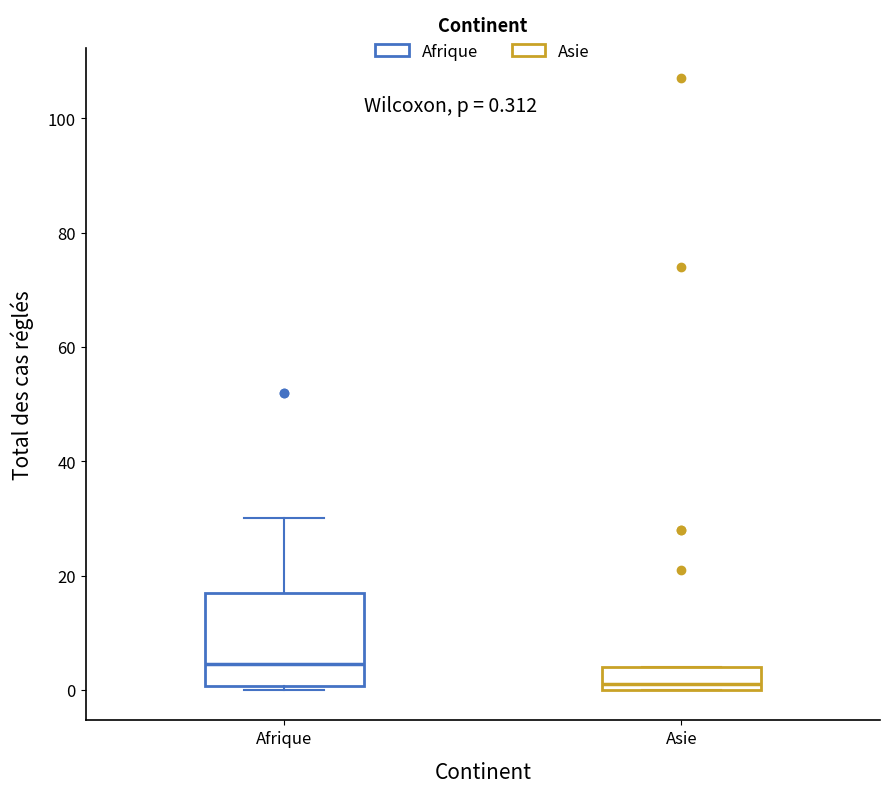

Which box's median line is the highest?

Afrique